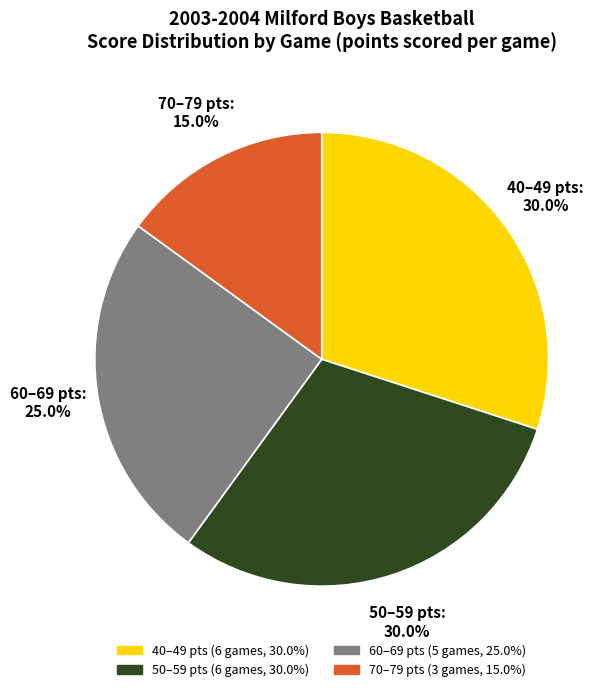

Is there a majority slice in this chart?

No